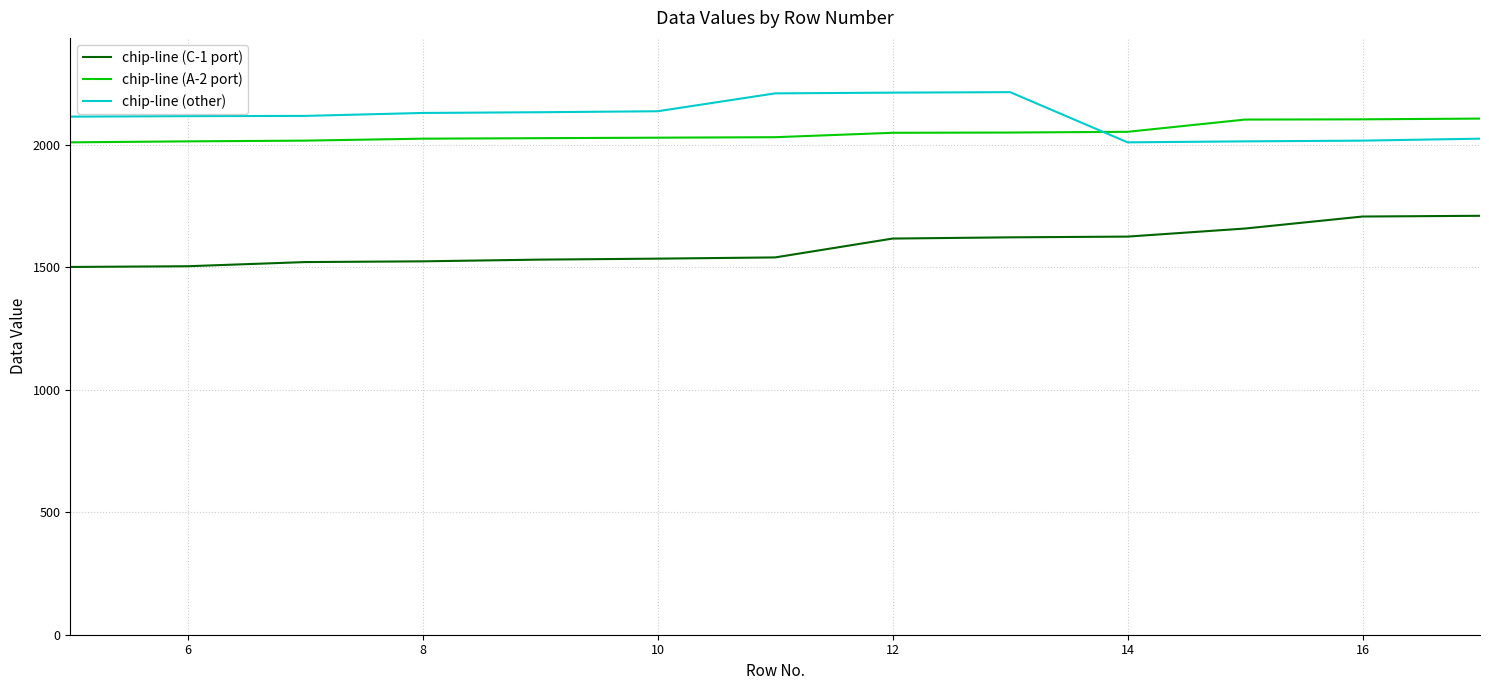

True or false: chip-line (C-1 port) and chip-line (other) cross at least once.

False